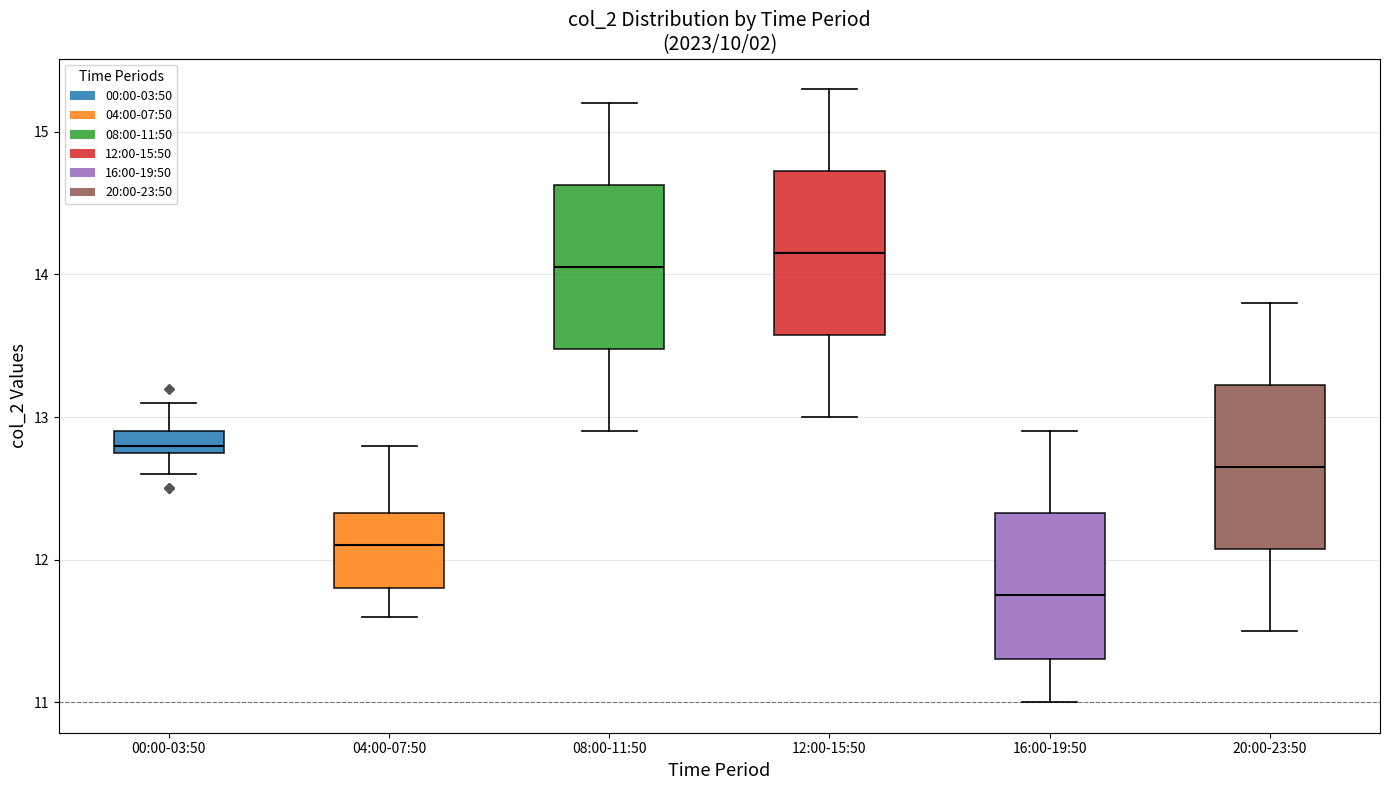

Where does the median line of the box for 20:00-23:50 sit on the y-axis? The values are not printed on the chart, so give them approximately, as read against the axis.

12.7